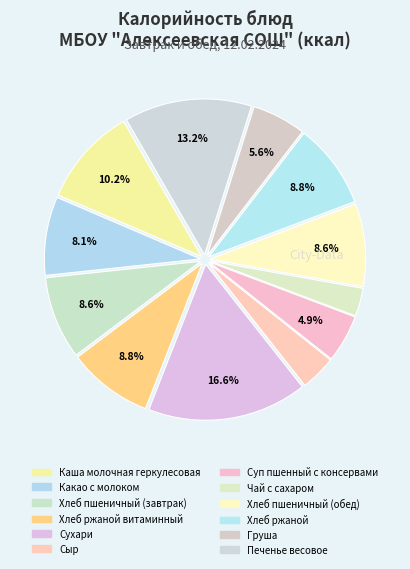

How many slices are in this pie chart?

12